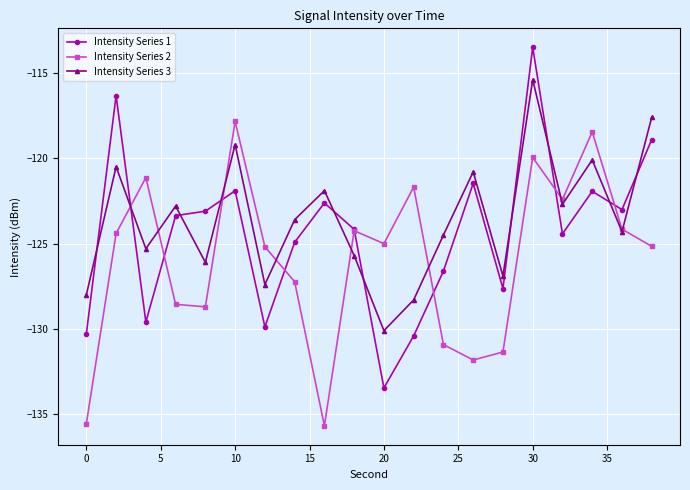

True or false: Intensity Series 2 and Intensity Series 1 intersect in this chart.

True